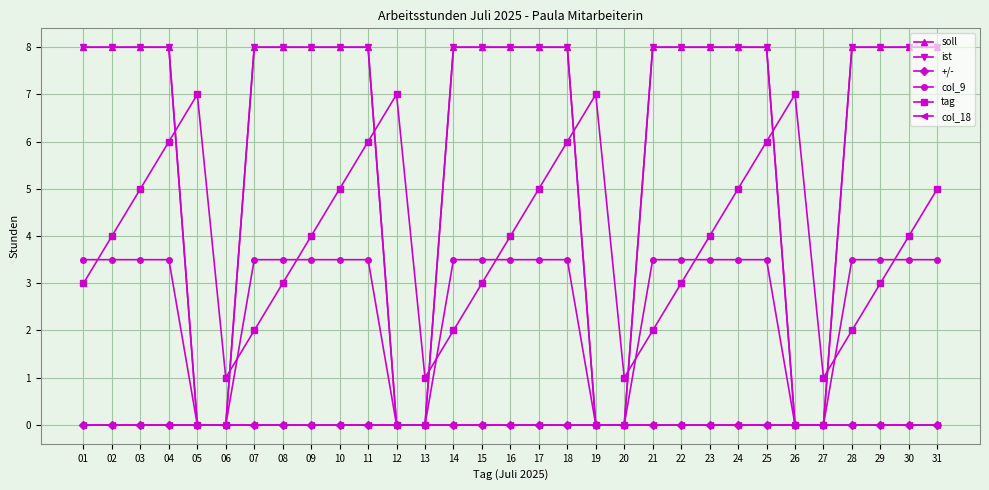

At 09, list the series in order from largest to smallest.

soll, ist, tag, col_9, +/-, col_18